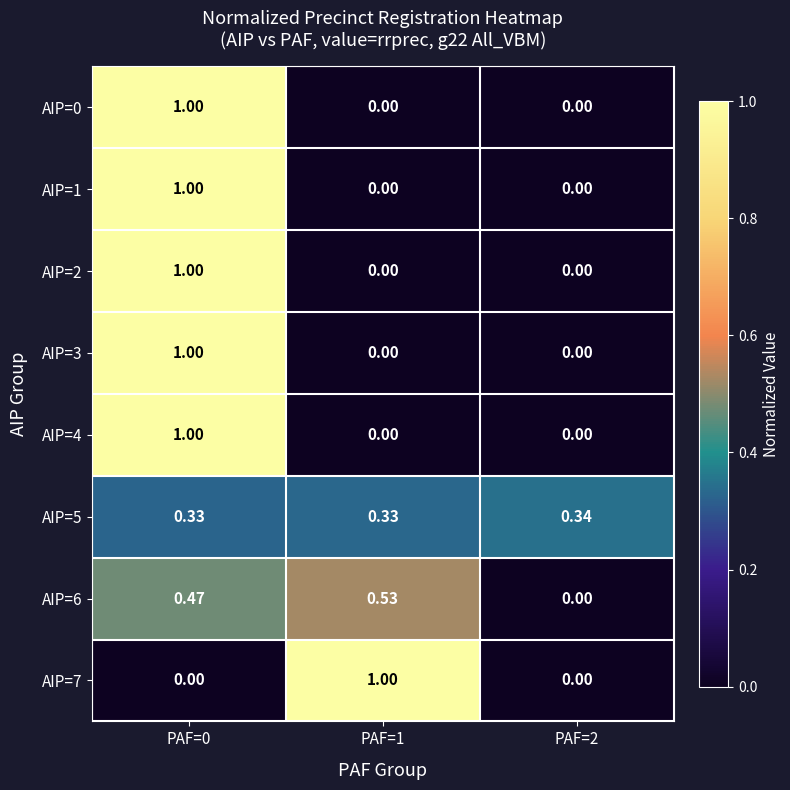

Is the value of AIP=6 at PAF=0 greater than the value of AIP=7 at PAF=2?

Yes